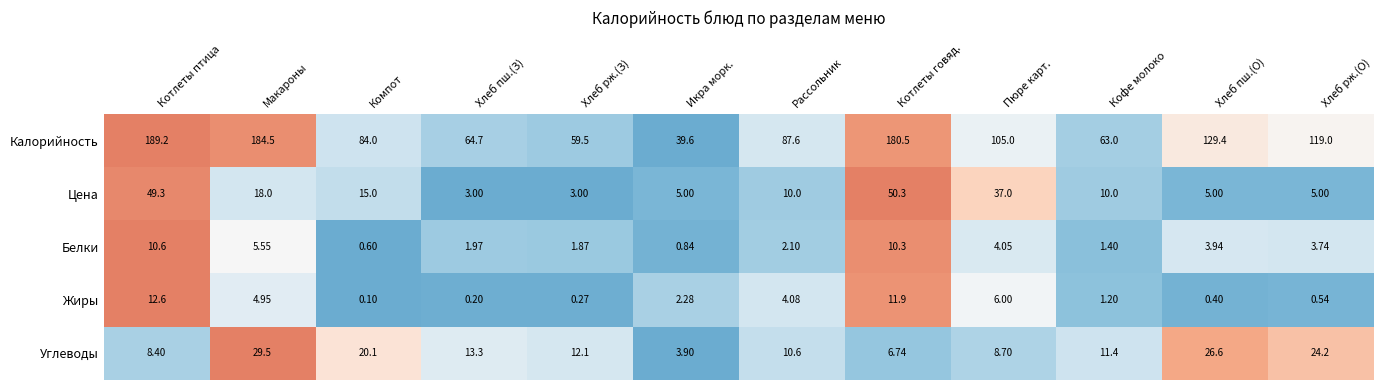

Is the value of Белки at Котлеты говяд. greater than the value of Цена at Хлеб рж.(З)?

Yes